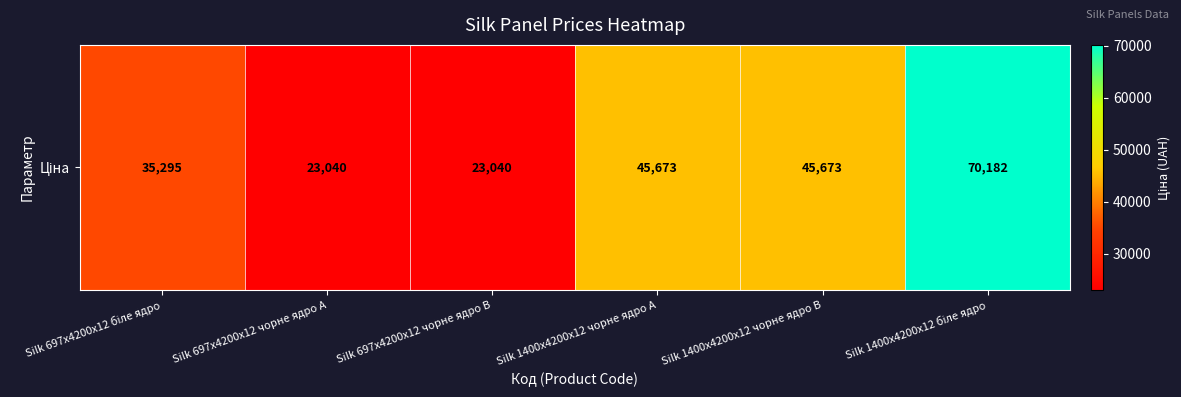

List the labels in order of value, largest first.

Silk 1400x4200x12 біле ядро, Silk 1400x4200x12 чорне ядро A, Silk 1400x4200x12 чорне ядро B, Silk 697x4200x12 біле ядро, Silk 697x4200x12 чорне ядро A, Silk 697x4200x12 чорне ядро B